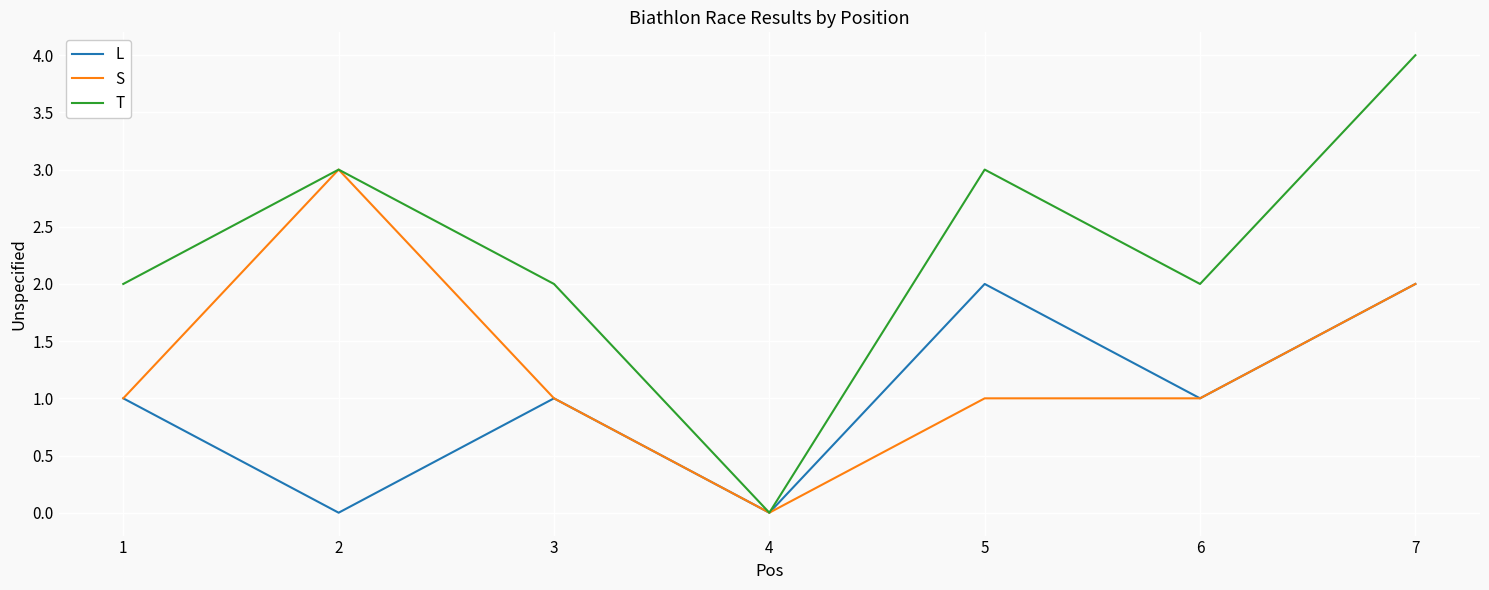

Is the value of L at 4 greater than the value of S at 5?

No